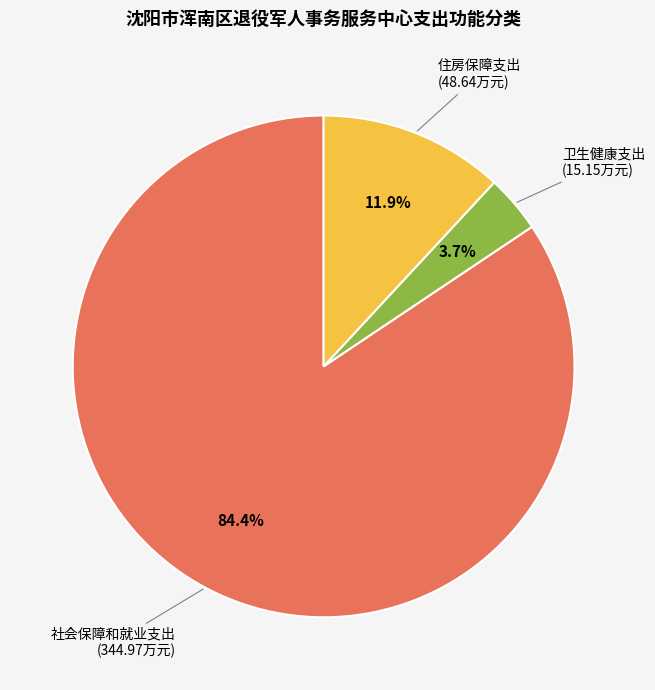

To the nearest percent, what is the average slice percentage?

33%